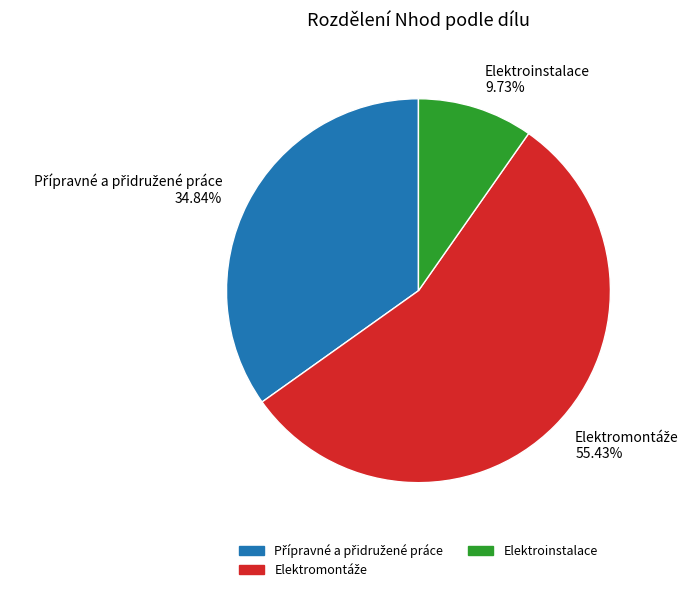

Is there any slice that represents more than half of the pie?

Yes